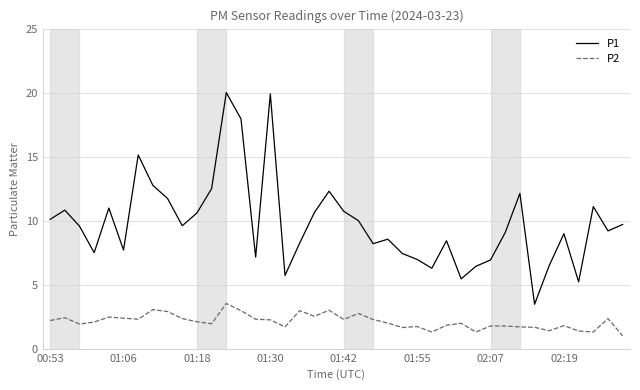

True or false: P2 and P1 intersect in this chart.

False